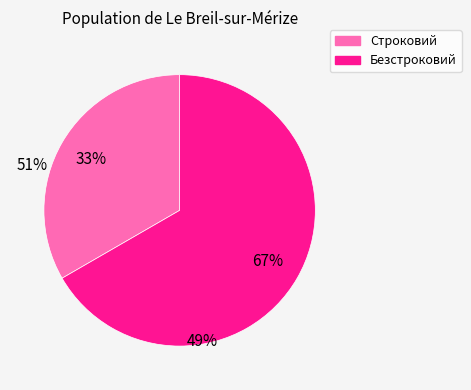

True or false: Безстроковий accounts for 67% of the total.

True